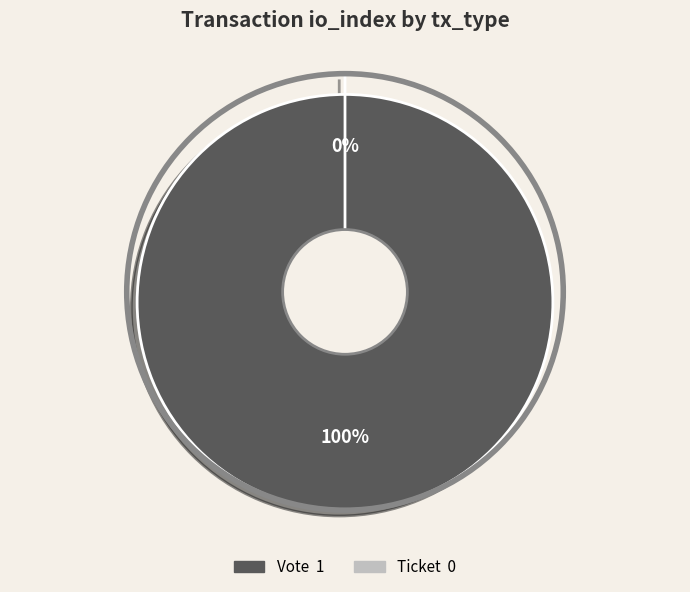

Is it true that Ticket is 0% of the pie?

True